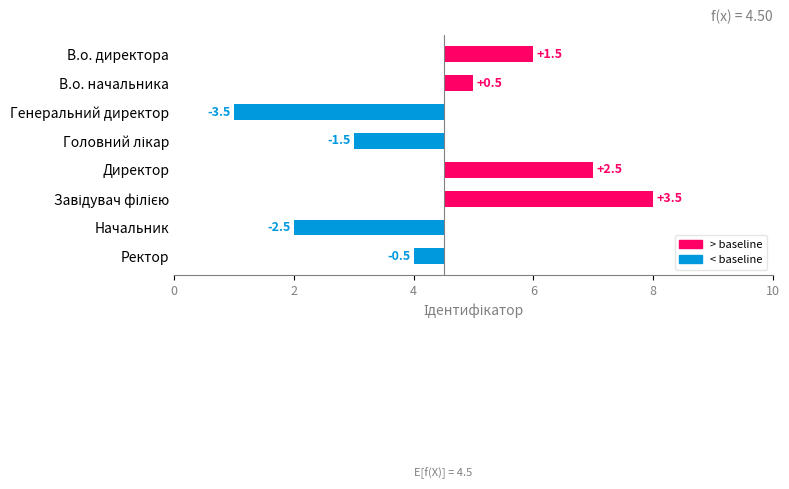

How many series are shown in this chart?

1